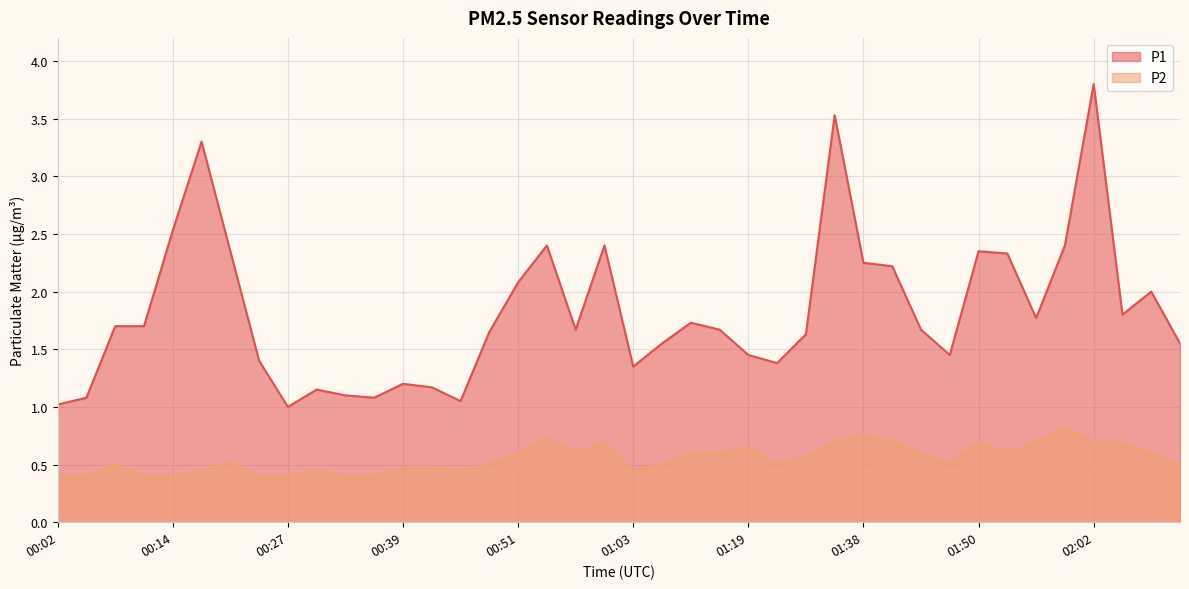

At which category does P2 reach its first local valley?

00:45